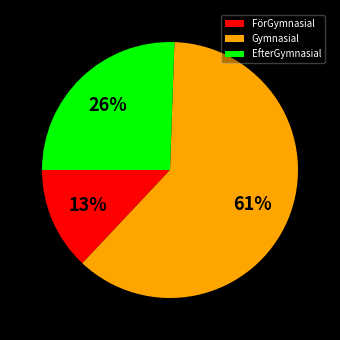

Is FörGymnasial the majority of the pie?

No